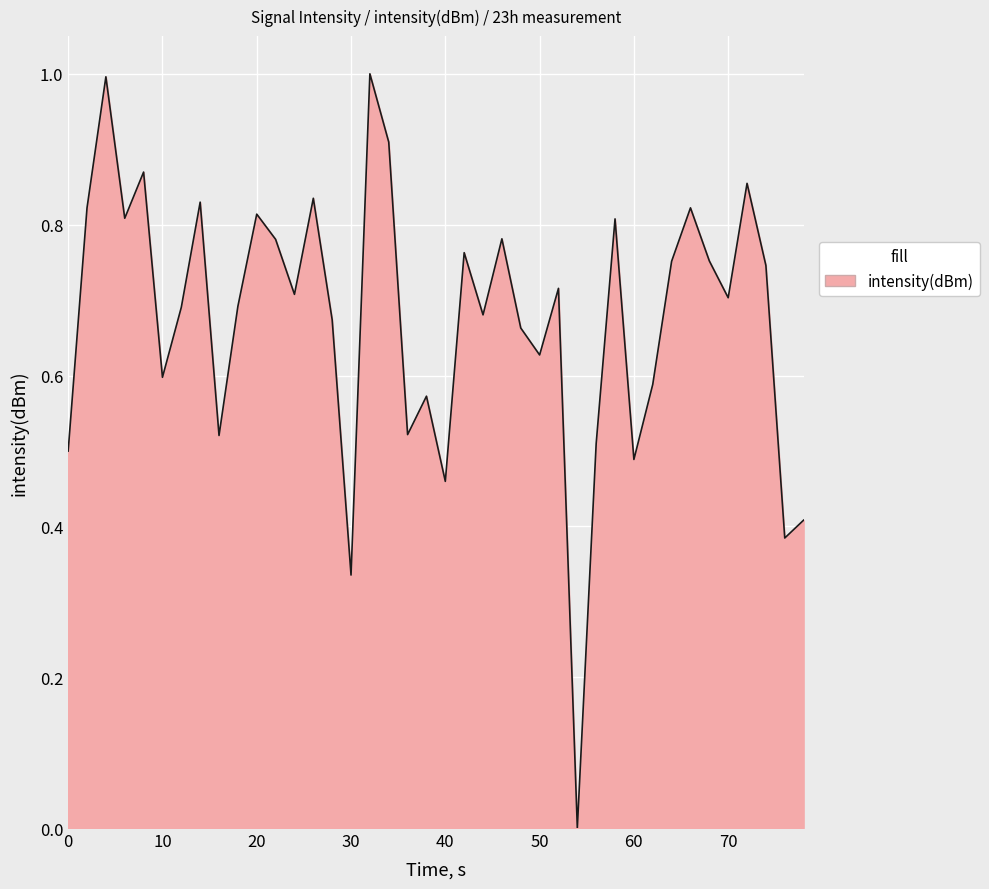

What is the difference between the maximum and minimum values?

1.0